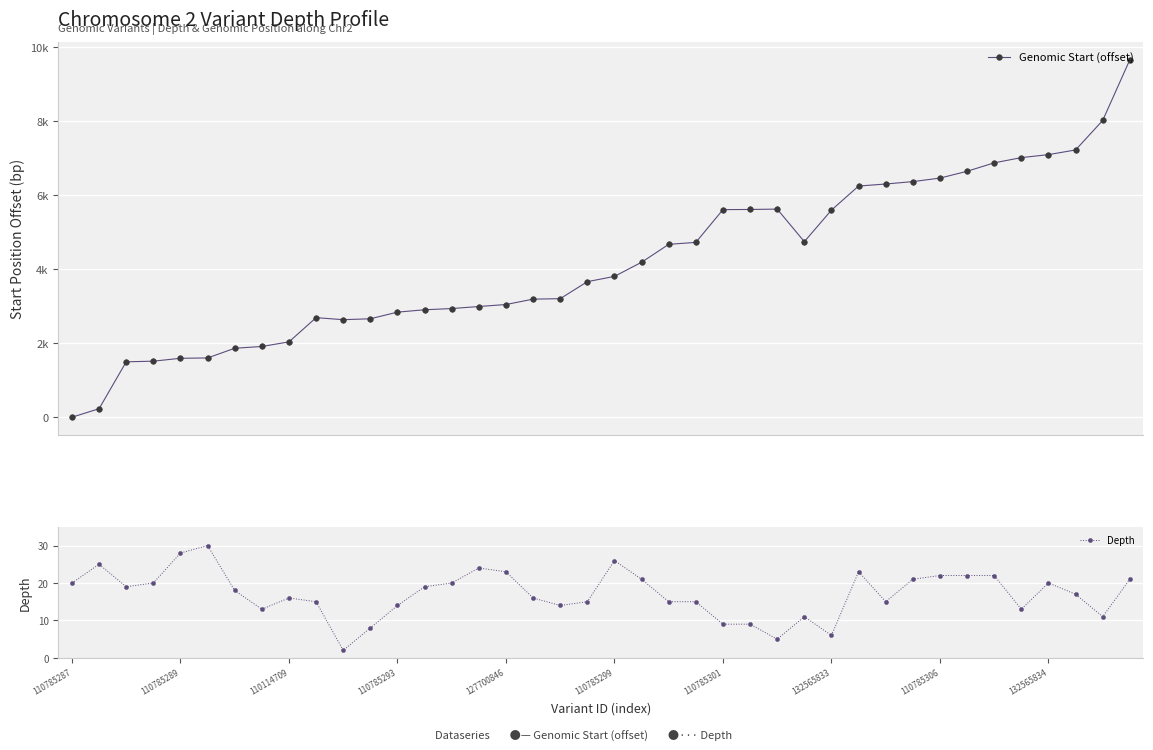

Which series ends up on top after the final intersection of Depth and Genomic Start (offset)?

Genomic Start (offset)